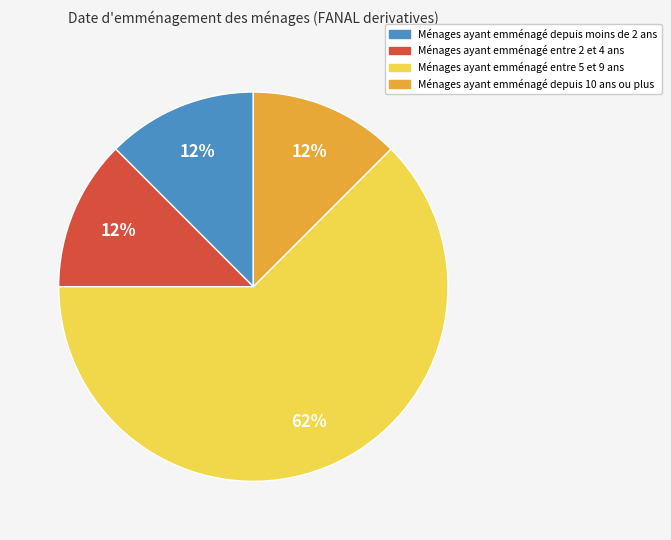

Is there a majority slice in this chart?

Yes